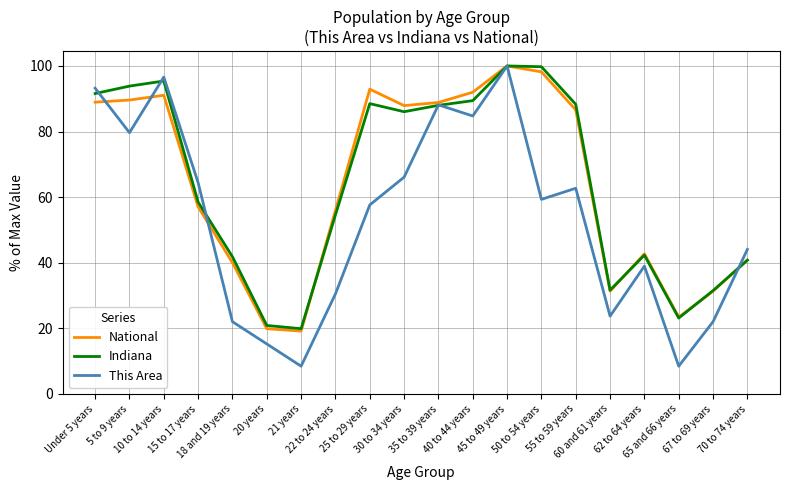

At which label does Indiana reach its minimum?

21 years